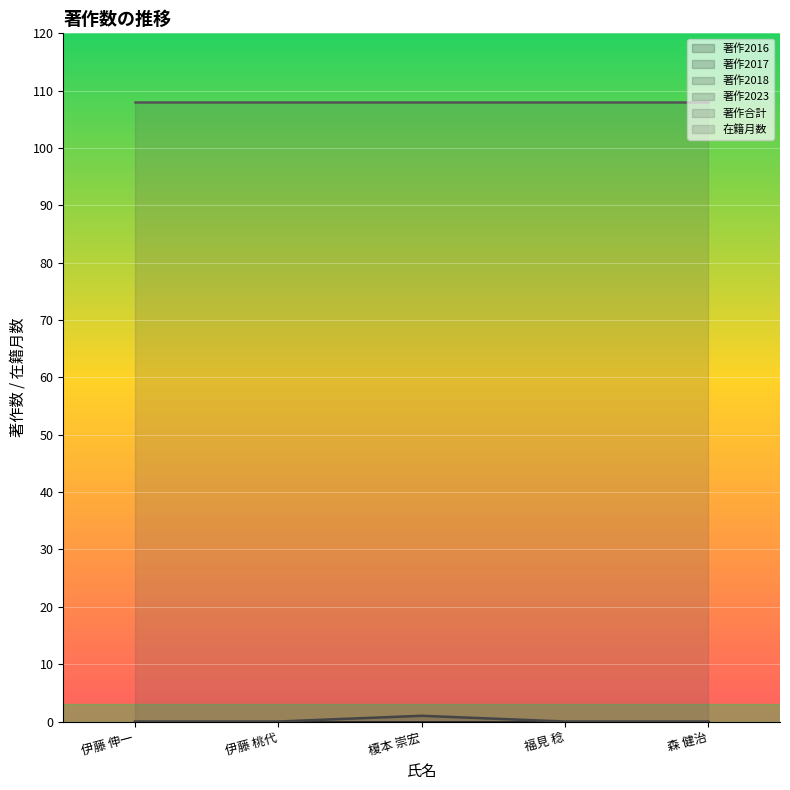

True or false: 著作合計 and 著作2017 intersect in this chart.

False